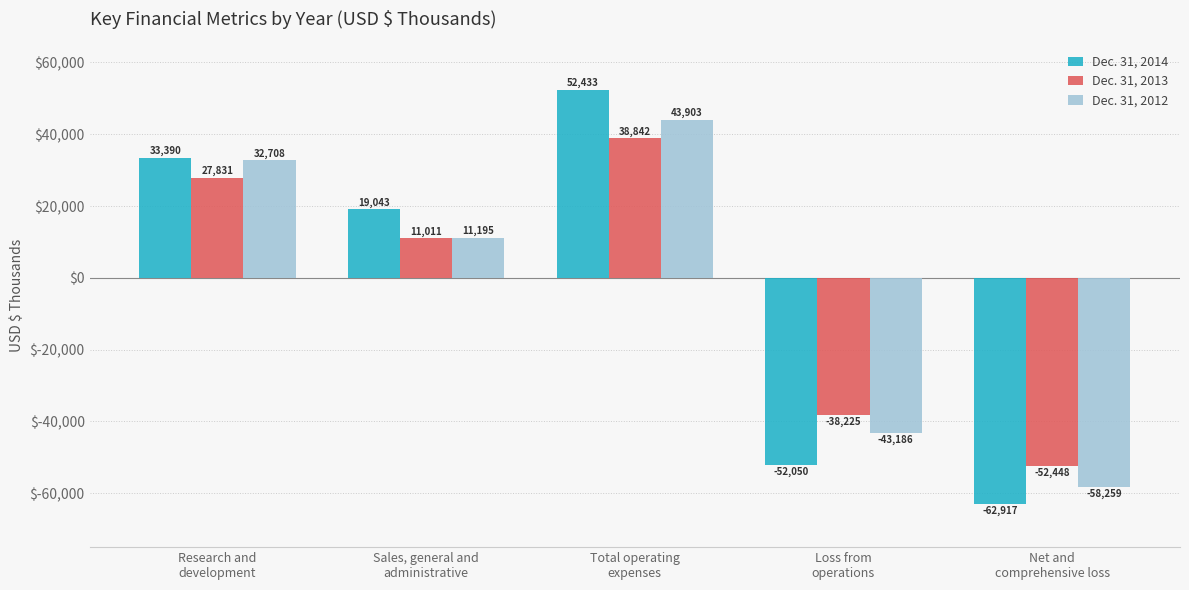

Reading left to right, extract all data points from this chart.

Dec. 31, 2014: Research and
development=33390	Sales, general and
administrative=19043	Total operating
expenses=52433	Loss from
operations=-52050	Net and
comprehensive loss=-62917
Dec. 31, 2013: Research and
development=27831	Sales, general and
administrative=11011	Total operating
expenses=38842	Loss from
operations=-38225	Net and
comprehensive loss=-52448
Dec. 31, 2012: Research and
development=32708	Sales, general and
administrative=11195	Total operating
expenses=43903	Loss from
operations=-43186	Net and
comprehensive loss=-58259